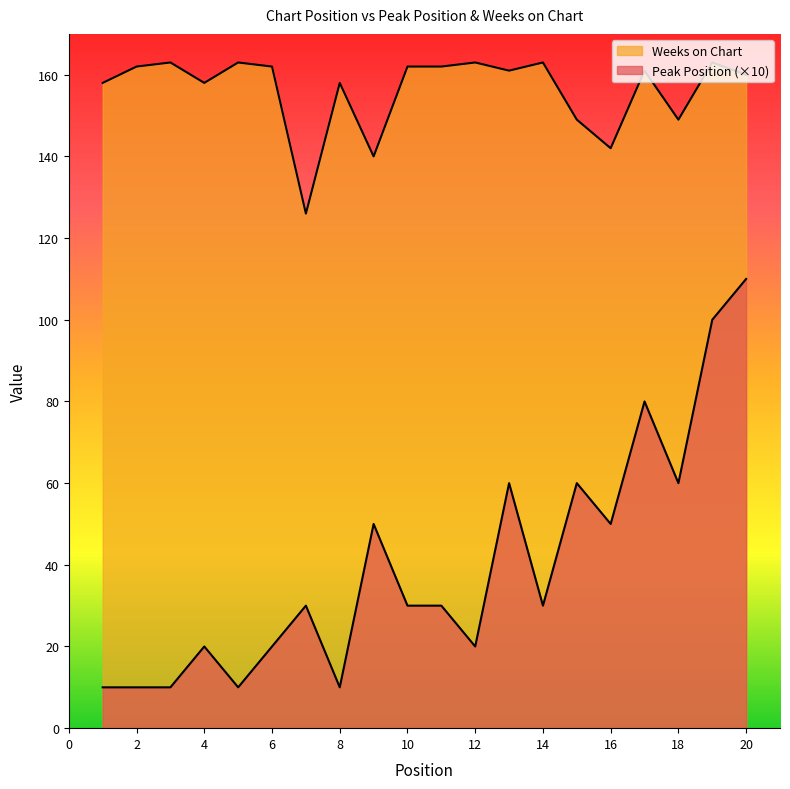

What is the total value across all series at 10?

192